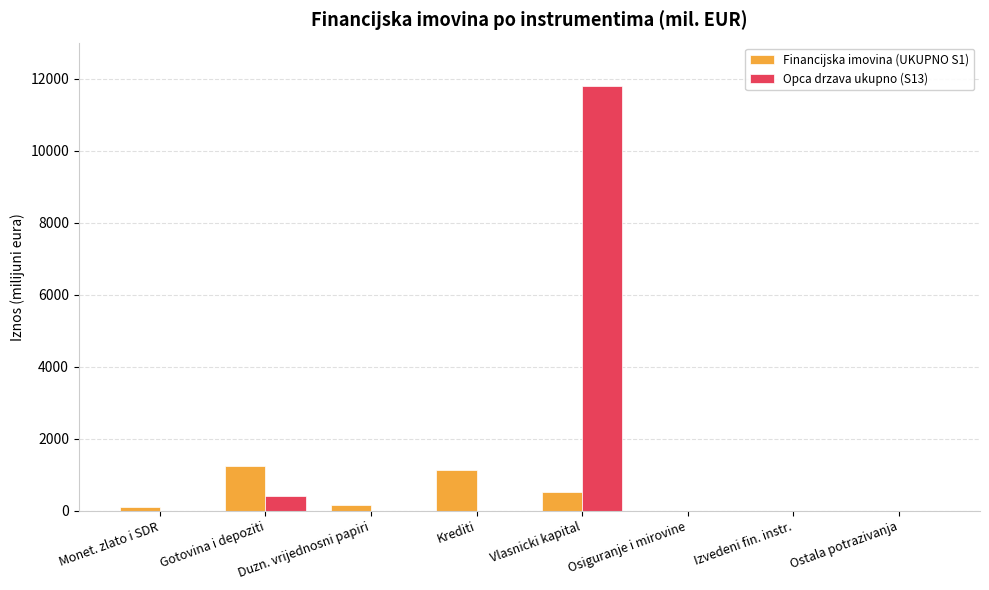

What are all the series names shown in the legend?

Financijska imovina (UKUPNO S1), Opca drzava ukupno (S13)